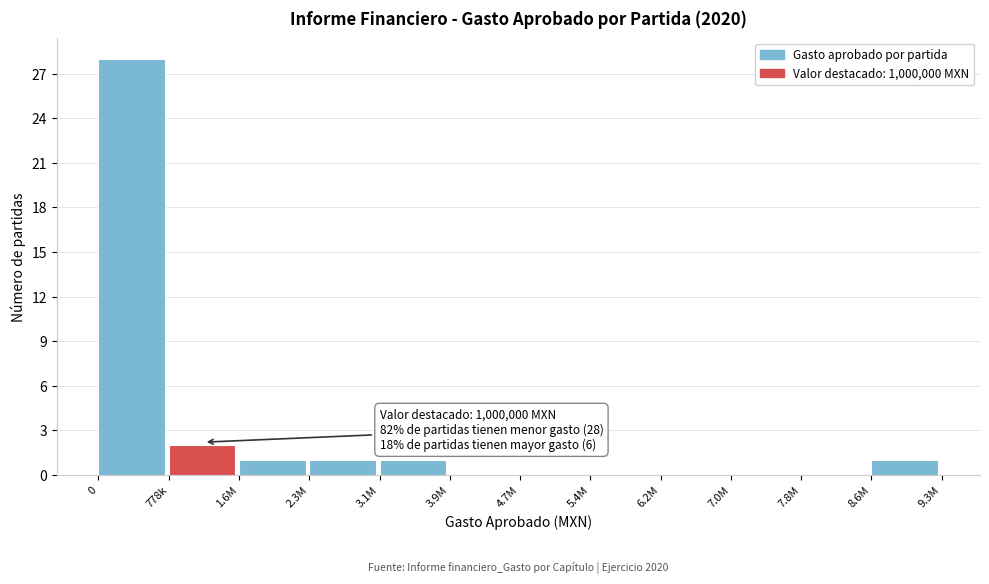

Reading left to right, what are all the values shown in this chart?

0=28	778k=2	1.6M=1	2.3M=1	3.1M=1	3.9M=0	4.7M=0	5.4M=0	6.2M=0	7.0M=0	7.8M=0	8.6M=1